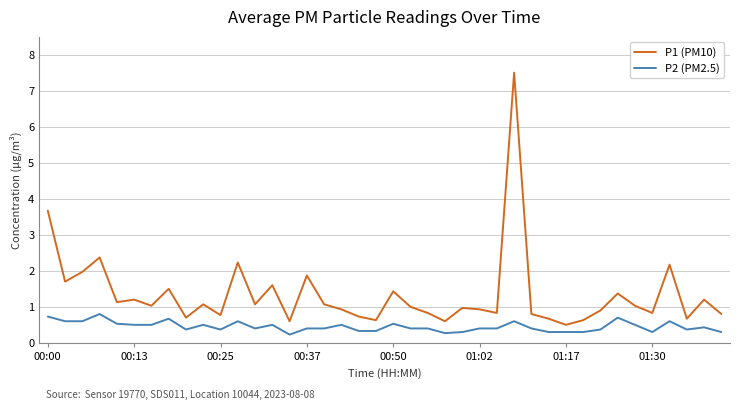

Reading left to right, list all the values displayed in this chart.

P1 (PM10): 3.7	1.7	2.0	2.4	1.1	1.2	1.0	1.5	0.7	1.1	0.8	2.2	1.1	1.6	0.6	1.9	1.1	0.9	0.7	0.6	1.4	1.0	0.8	0.6	1.0	0.9	0.8	7.5	0.8	0.7	0.5	0.6	0.9	1.4	1.0	0.8	2.2	0.7	1.2	0.8
P2 (PM2.5): 0.7	0.6	0.6	0.8	0.5	0.5	0.5	0.7	0.4	0.5	0.4	0.6	0.4	0.5	0.2	0.4	0.4	0.5	0.3	0.3	0.5	0.4	0.4	0.3	0.3	0.4	0.4	0.6	0.4	0.3	0.3	0.3	0.4	0.7	0.5	0.3	0.6	0.4	0.4	0.3